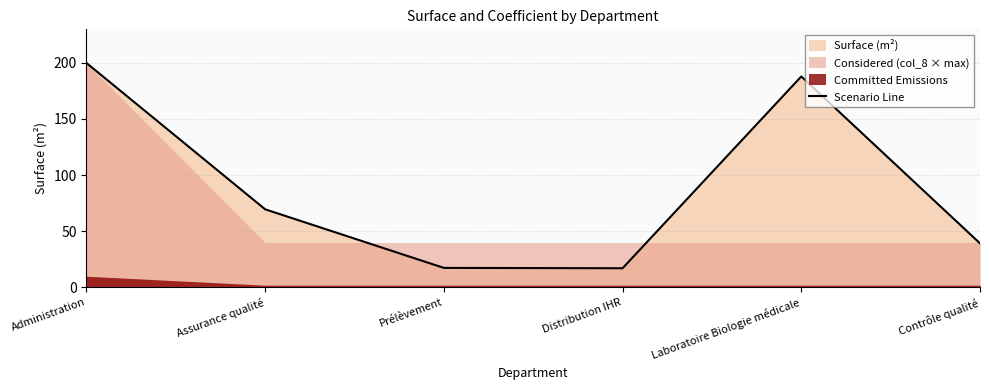

Does the chart have visible grid lines?

Yes